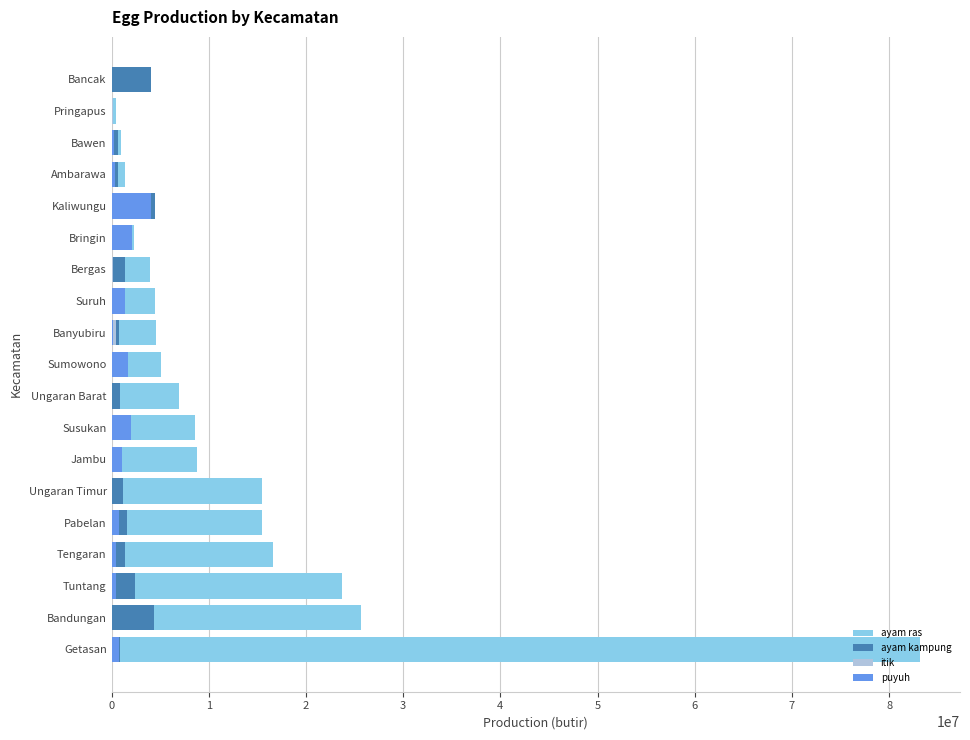

What is the spread (max minus min) of values at Bancak?

4078949